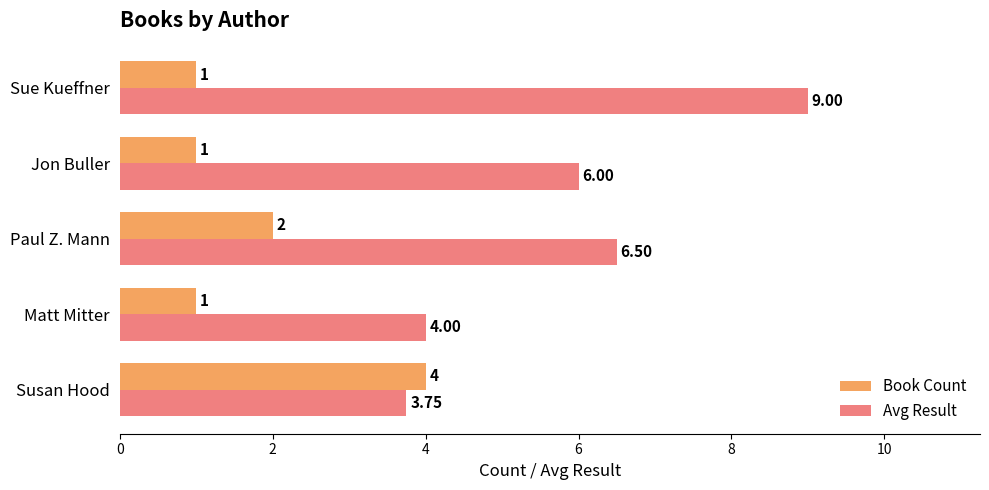

What are all the series names shown in the legend?

Book Count, Avg Result